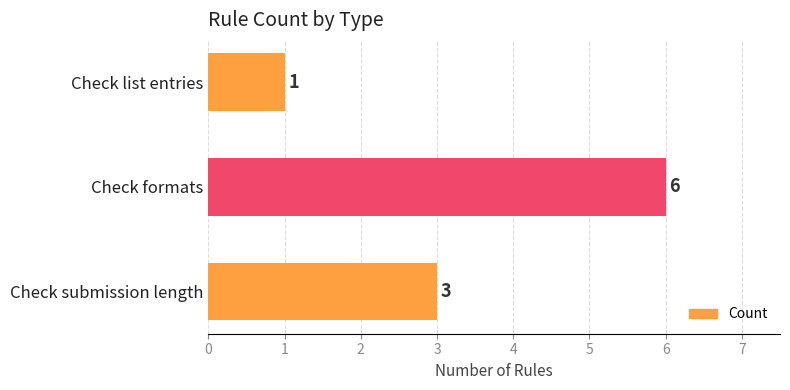

Is it true that the value at Check formats is 3?

False